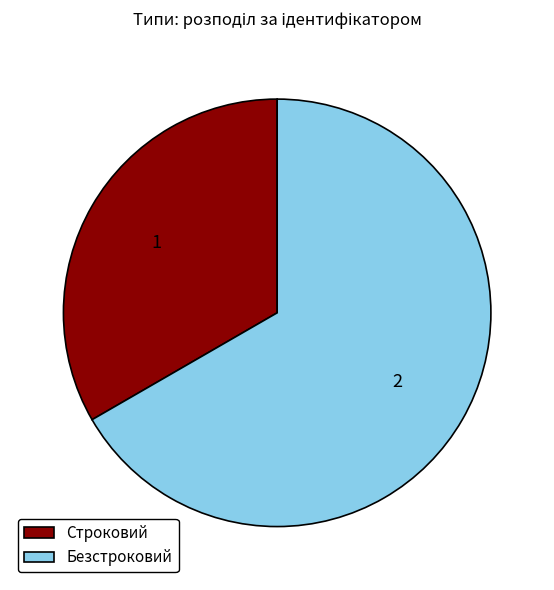

Rank the categories by value from lowest to highest.

Строковий, Безстроковий